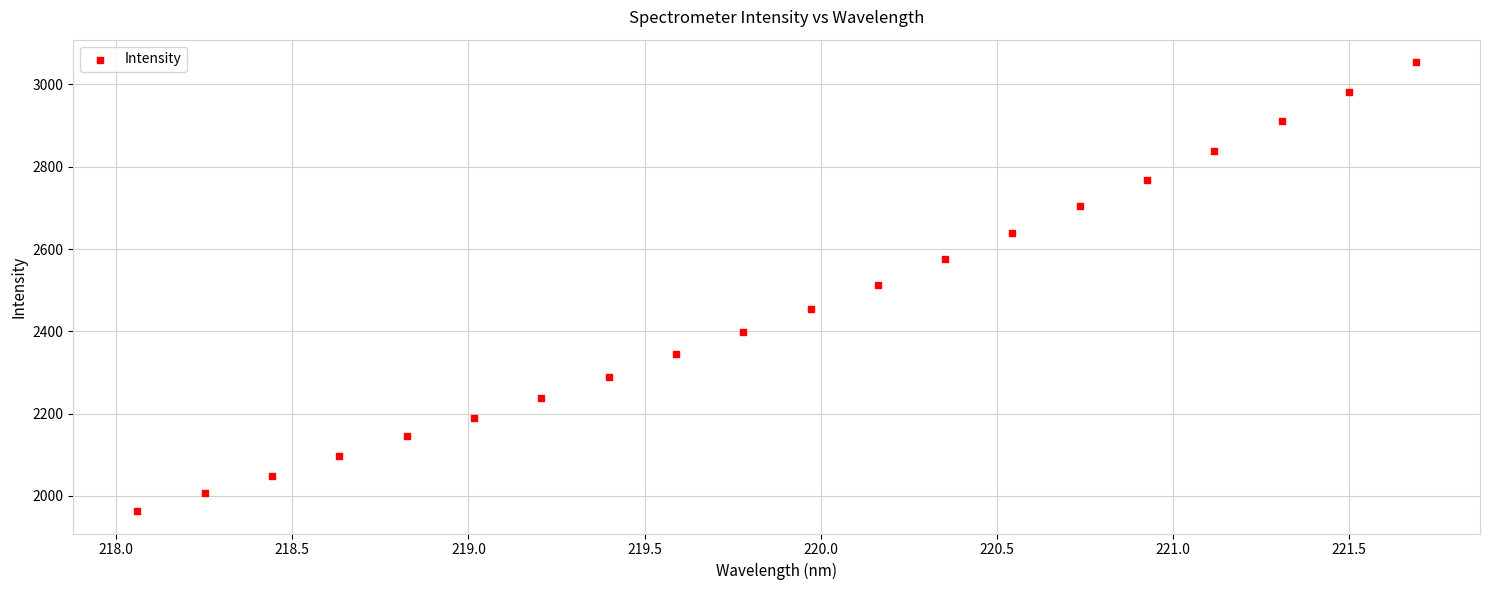

What is the range of X values (max minus min)?

3.6